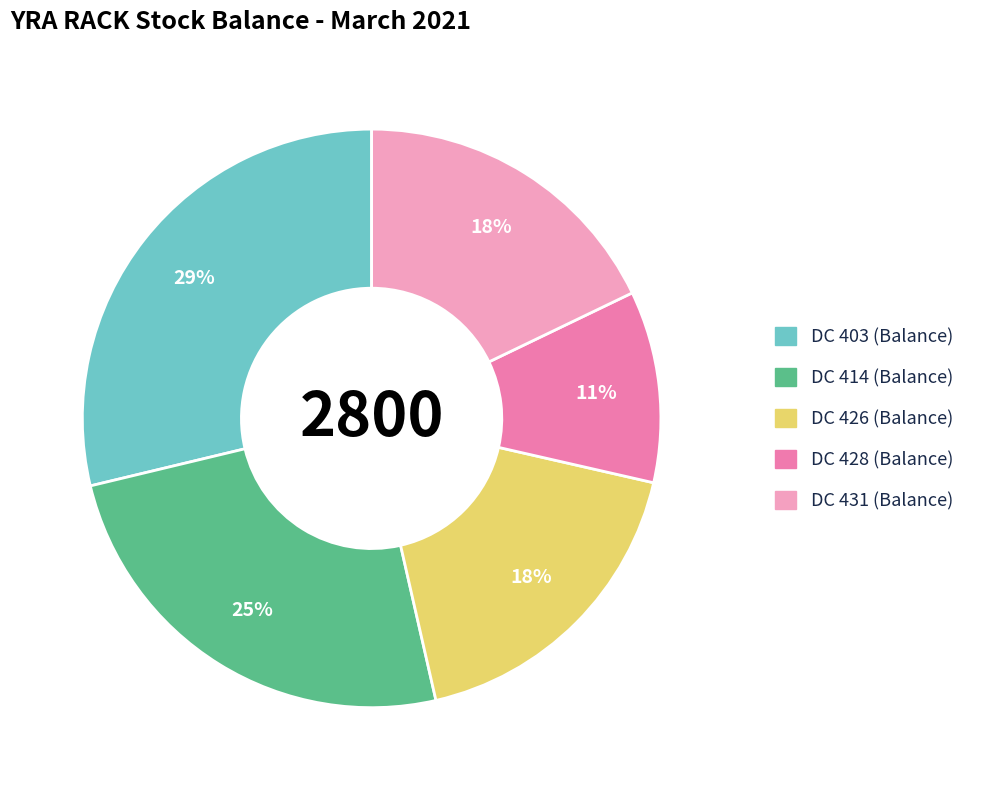

What percentage is the DC 414 (Balance) slice, to the nearest percent?

25%